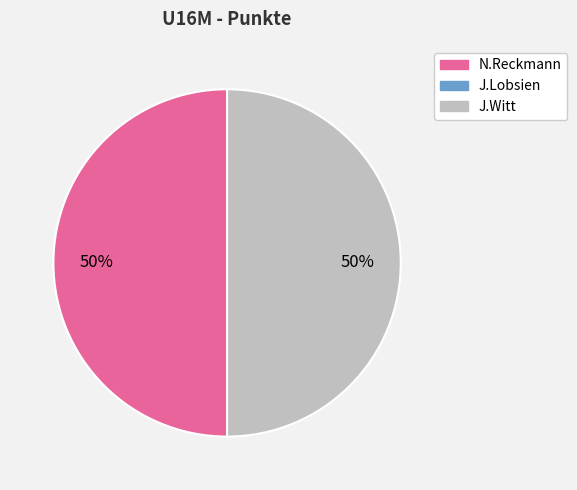

To the nearest percent, what is the difference between the largest and smallest slice percentages?

50%